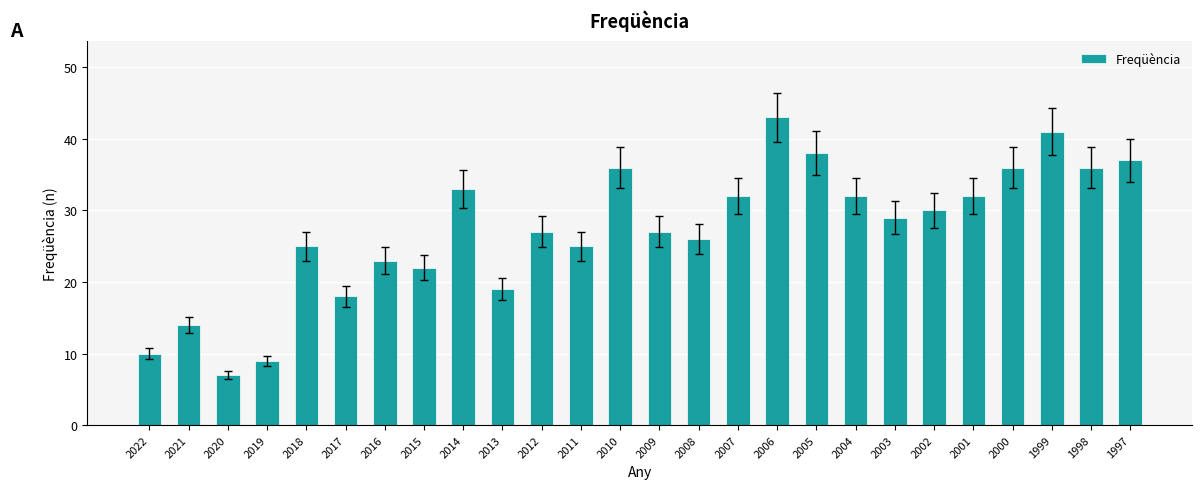

Which label corresponds to the largest value in the chart?

2006